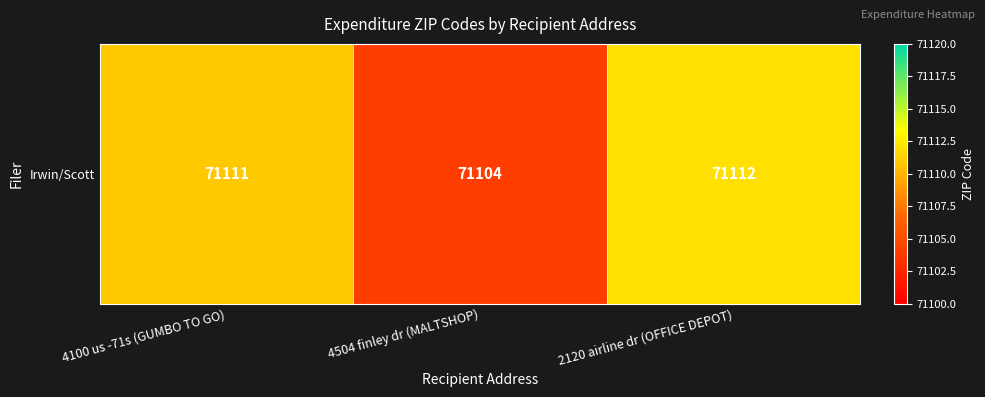

What is the maximum value shown in the chart?

71112